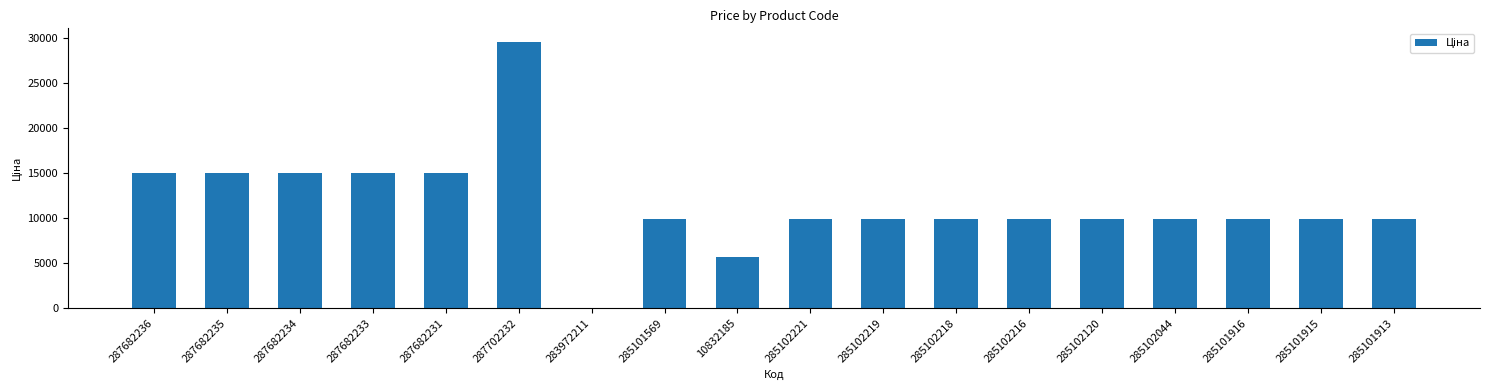

Which has a higher value, 285102120 or 287682234?

287682234